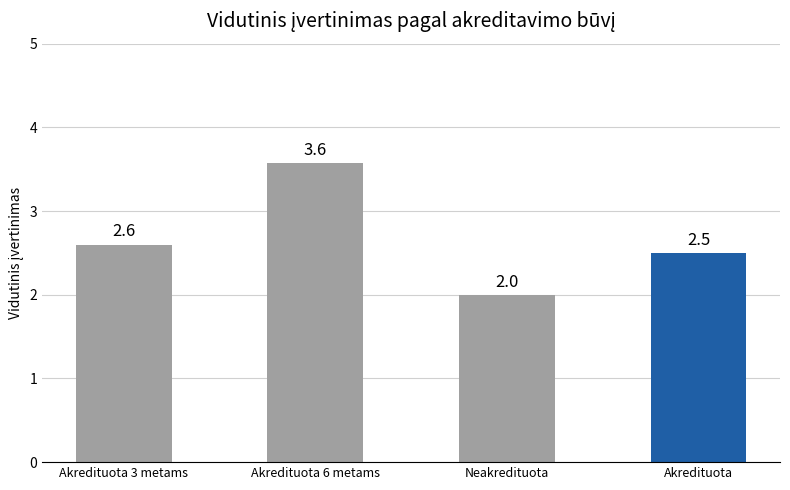

Approximately how many times larger is the value at Akredituota 6 metams compared to Akredituota?

1.4